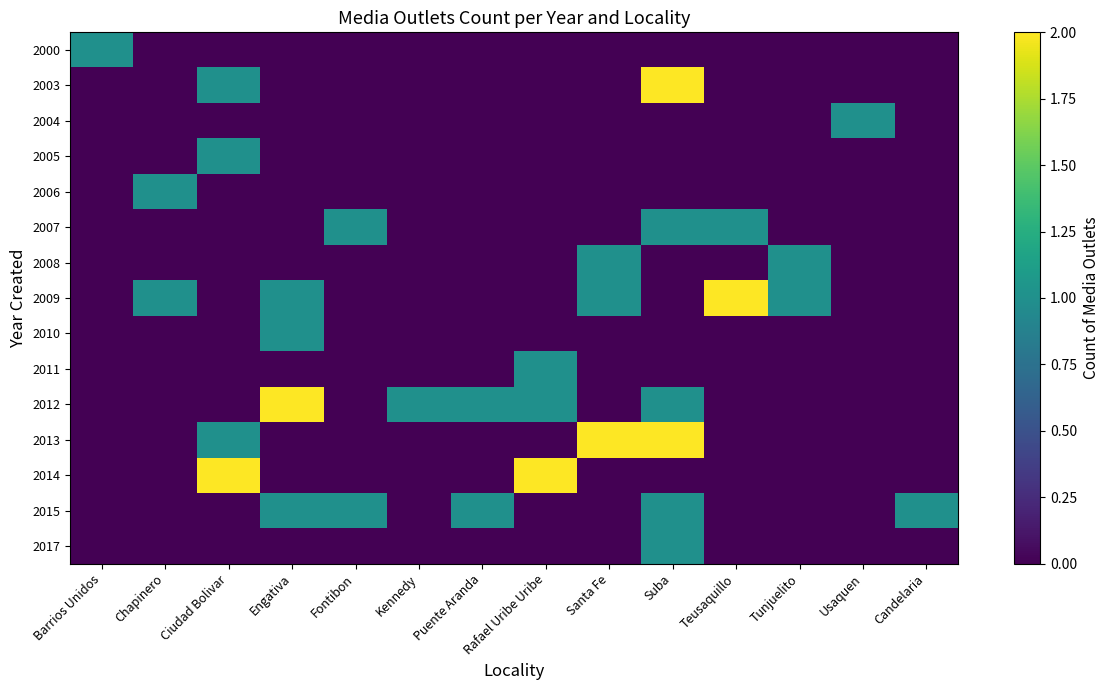

What is the total value across all series at Barrios Unidos?

1